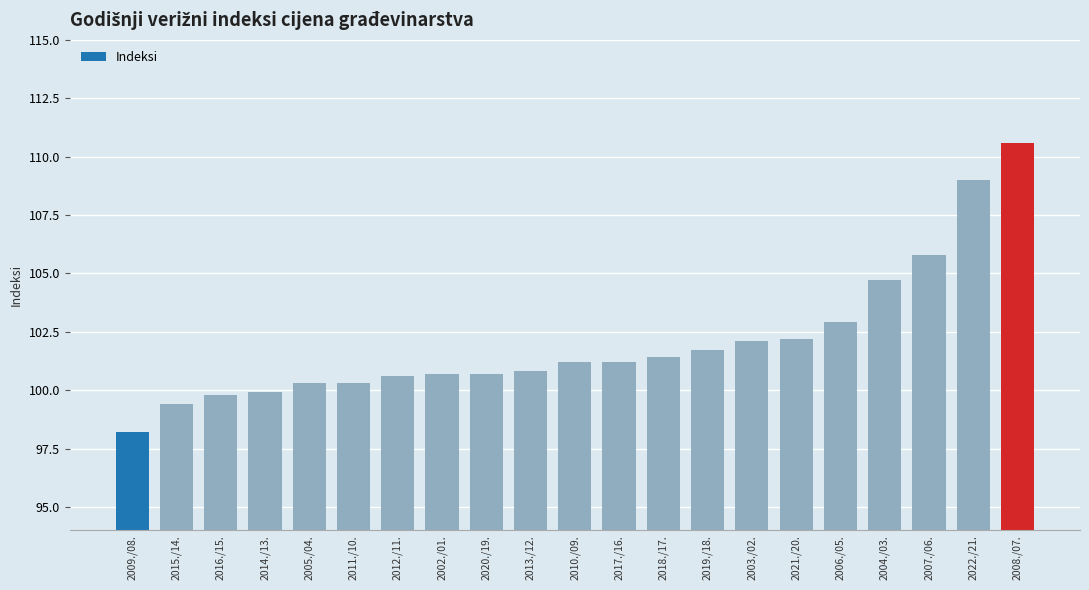

Between 2011./10. and 2021./20., which is larger?

2021./20.